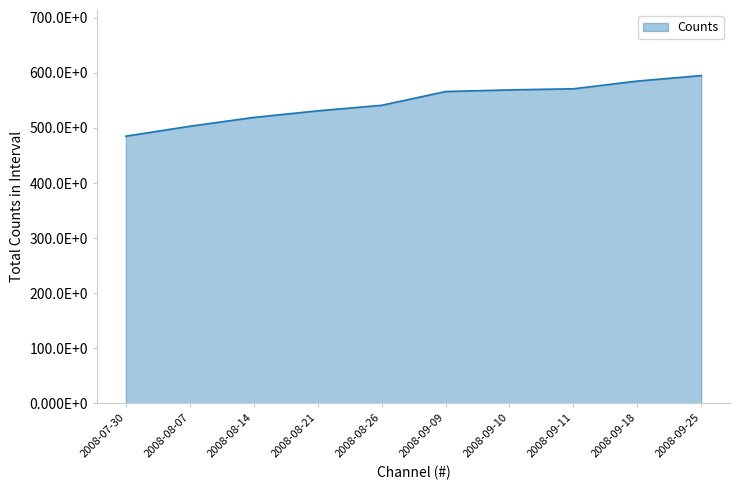

Does the chart have visible grid lines?

No